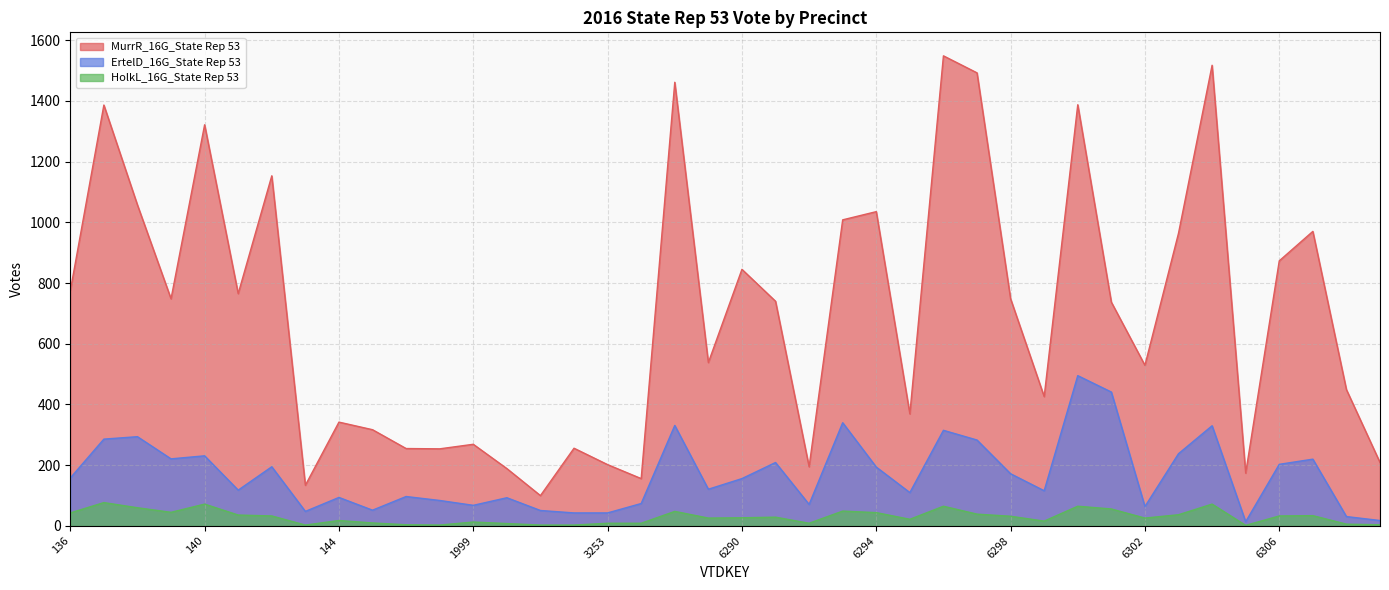

True or false: MurrR_16G_State Rep 53 has more than 2 interior local peaks.

True